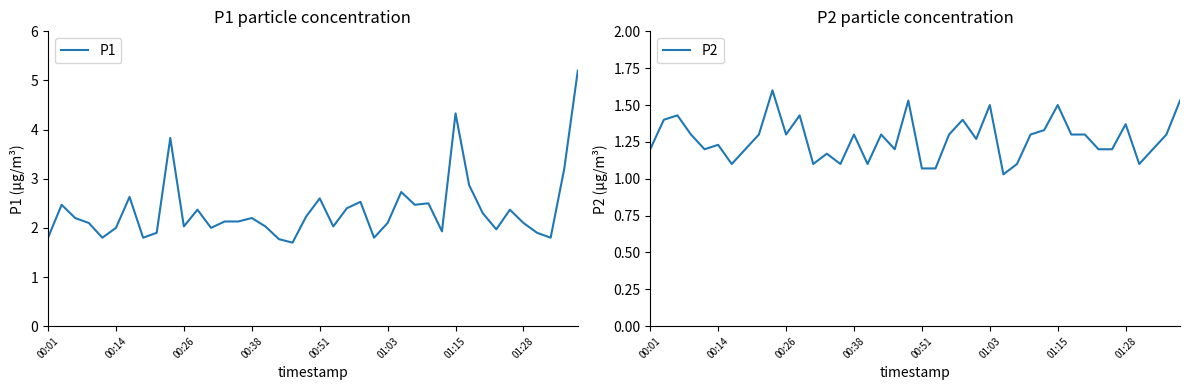

Count the number of categories in the chart.

40